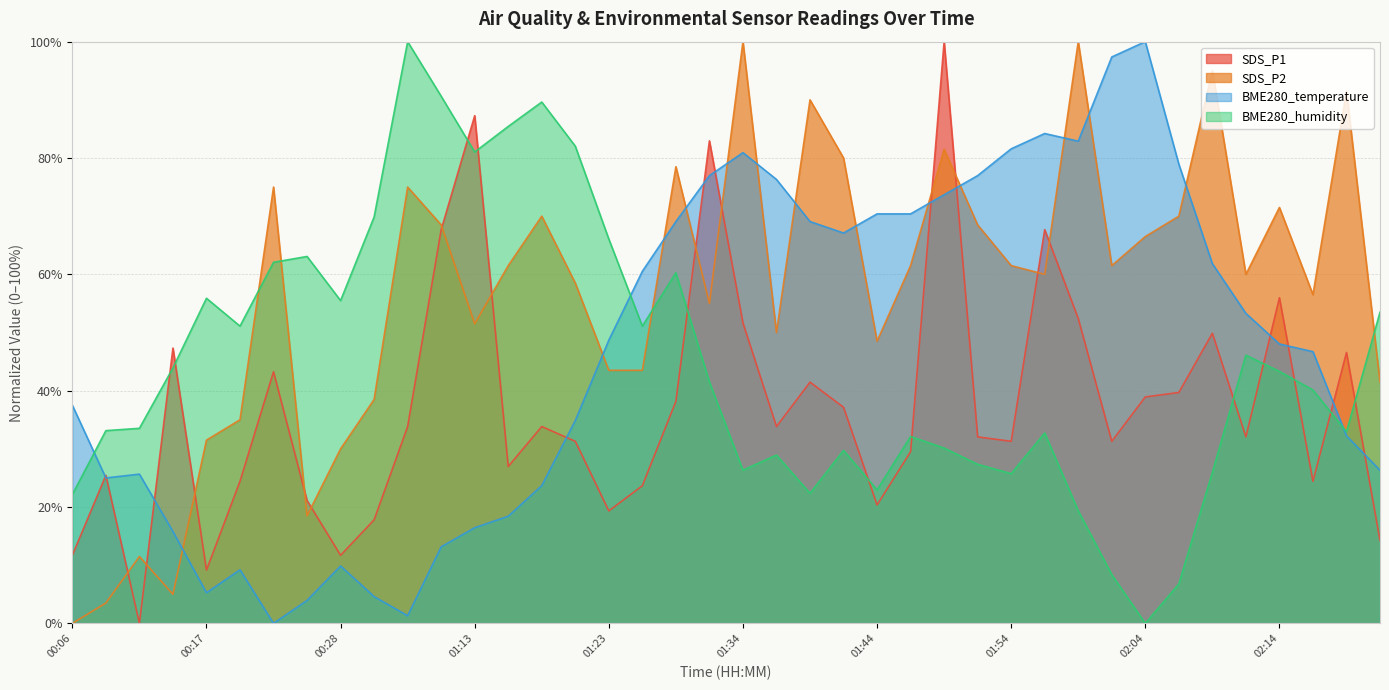

What is the difference between the maximum and minimum values in the BME280_temperature series?

100.0